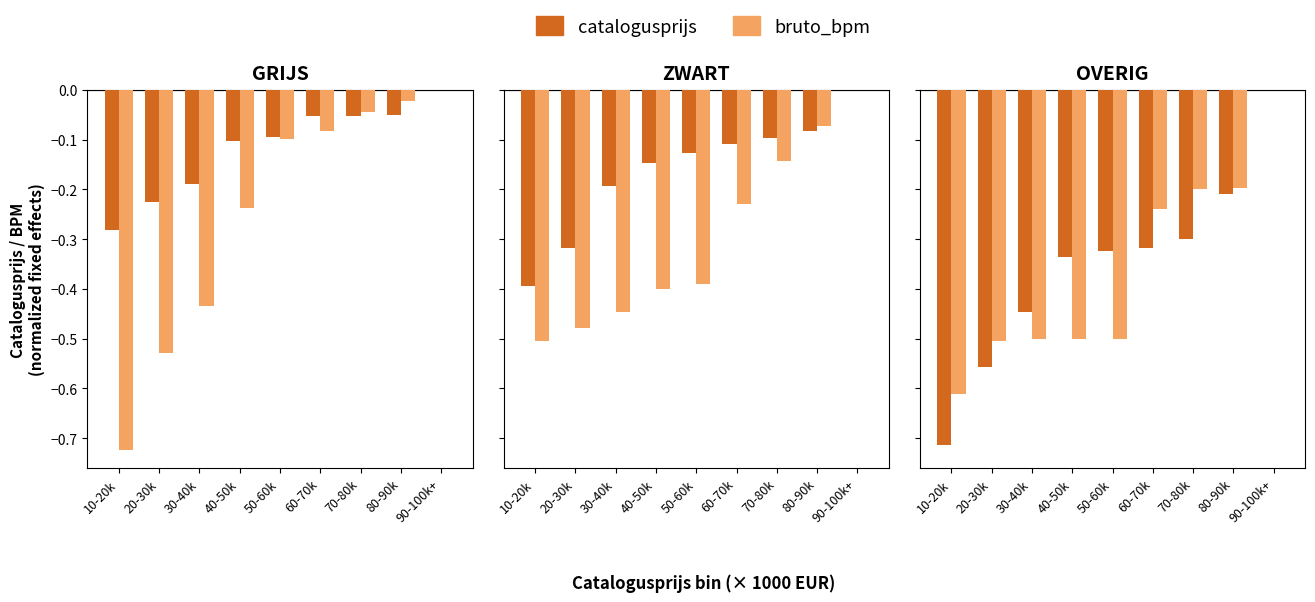

Between 80-90k and 40-50k, which is larger?

80-90k